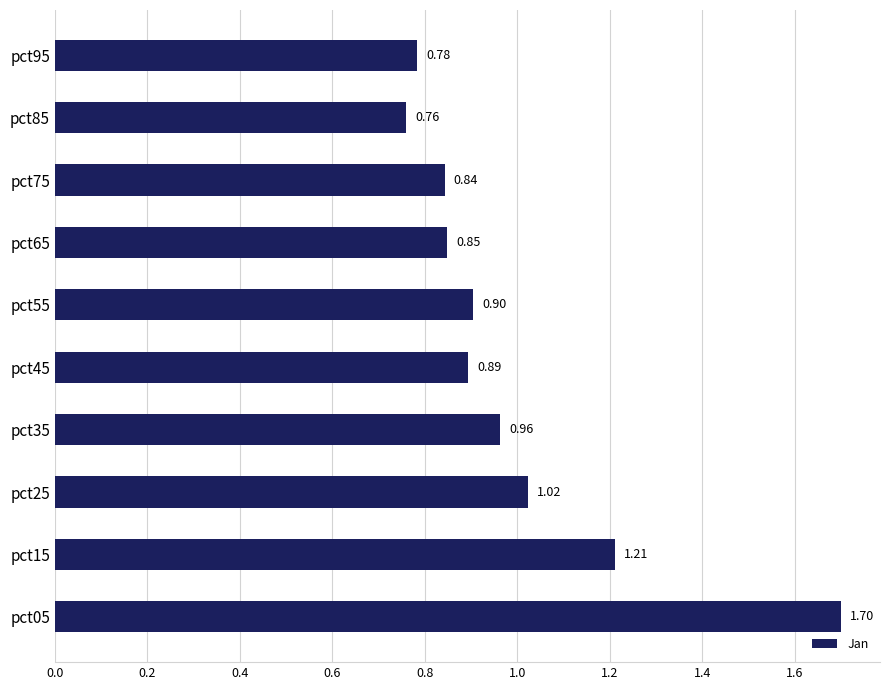

List the labels in order of value, largest first.

pct05, pct15, pct25, pct35, pct55, pct45, pct65, pct75, pct95, pct85